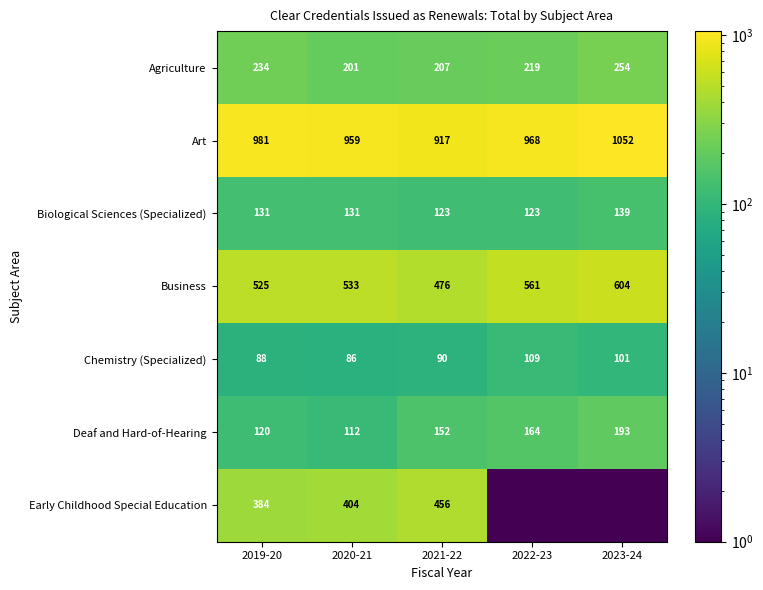

What is the difference between the highest and lowest values at 2020-21?

873.0